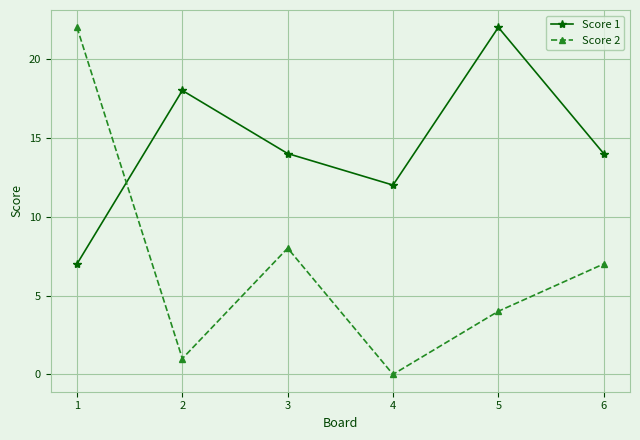

How many intersections are there between Score 1 and Score 2?

1